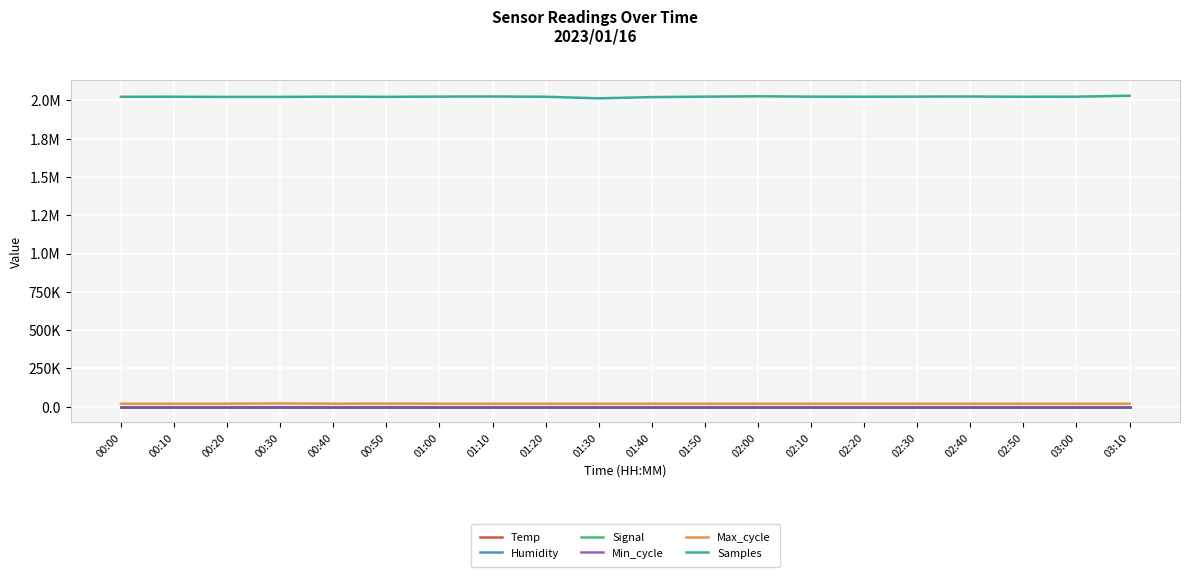

Does the chart display data point markers on the line(s)?

No